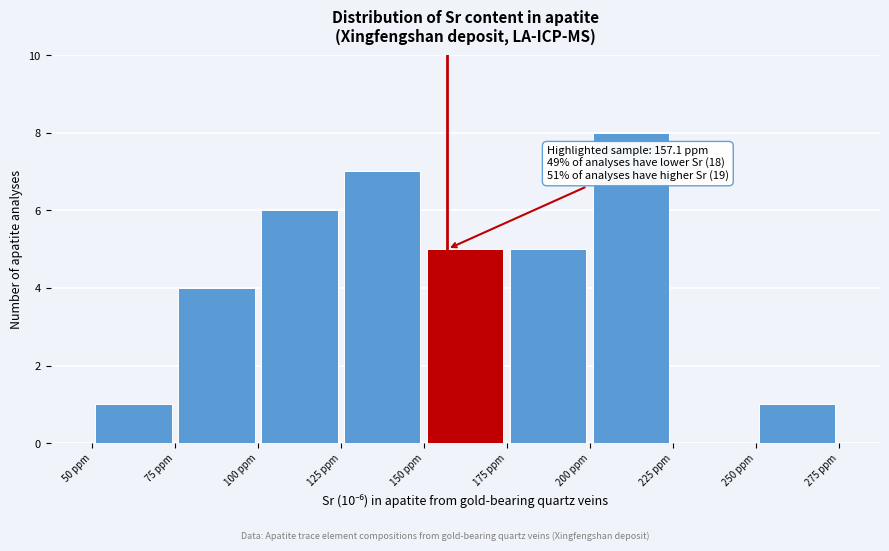

Over which range of the x-axis is the bar tallest?

200 to 225